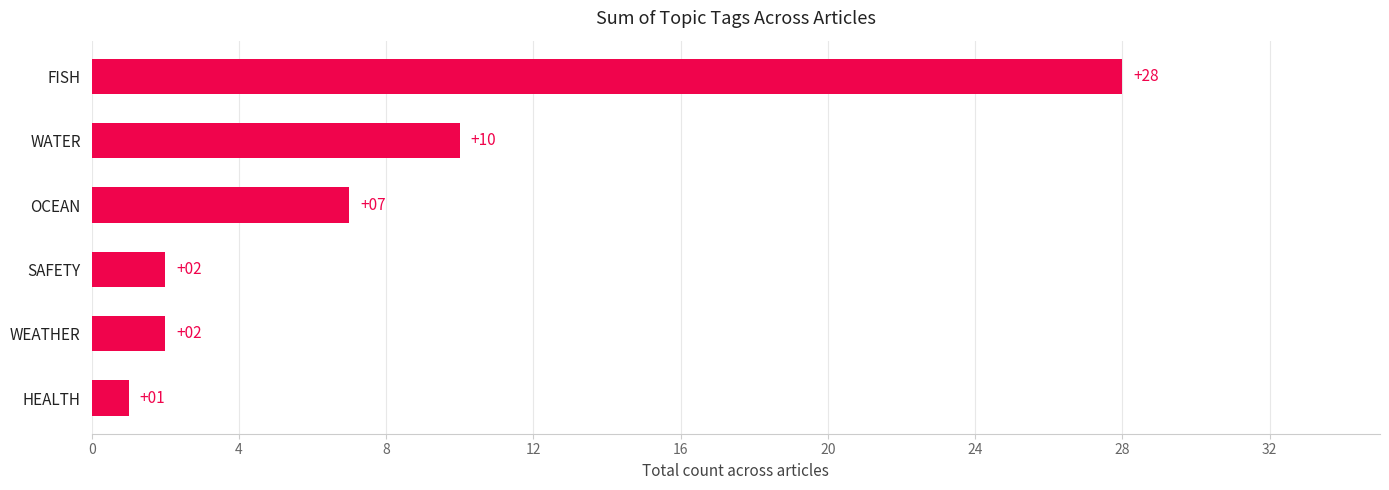

What is the difference between the values at HEALTH and WATER?

9